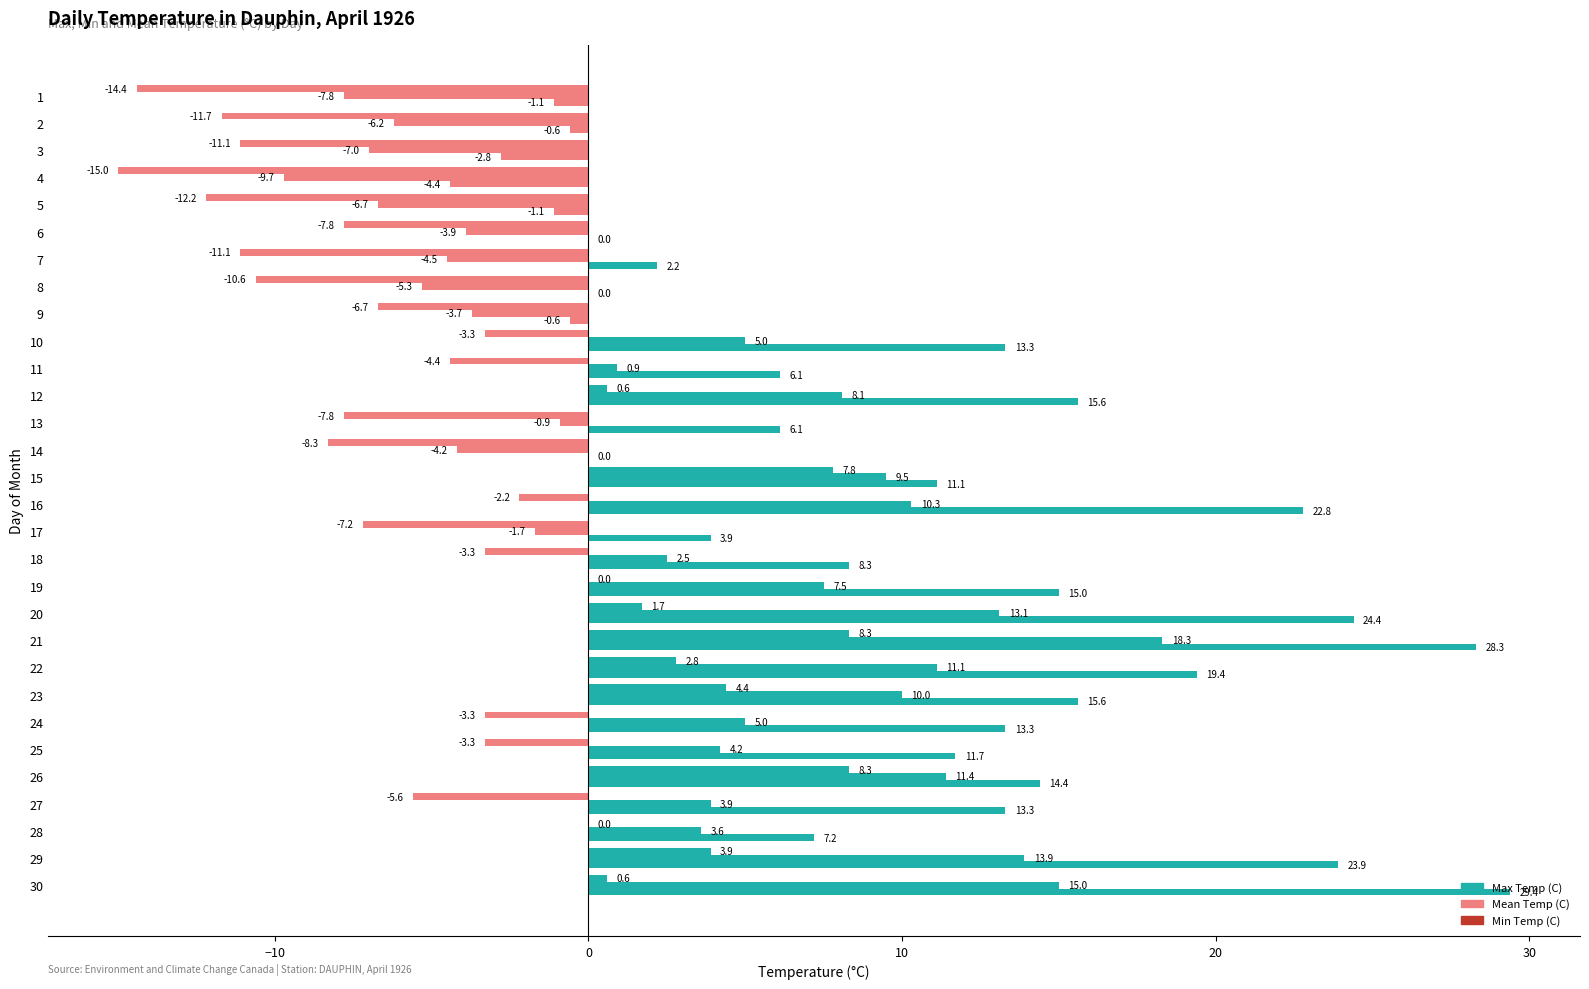

What is the greatest value displayed?

29.4